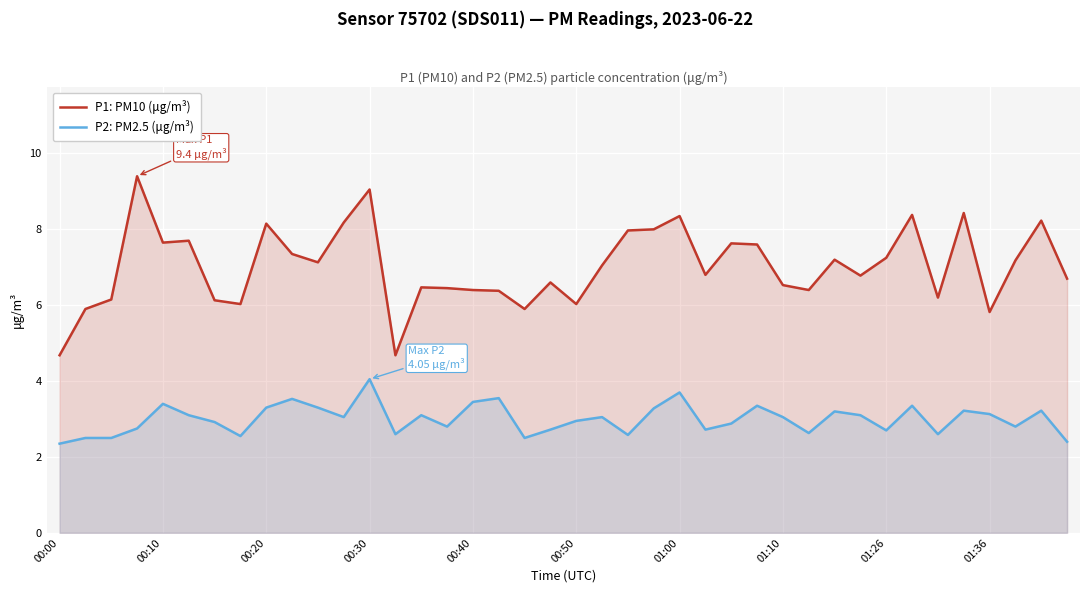

Reading left to right, extract all data points from this chart.

P1: PM10 (μg/m³): 4.7	5.9	6.2	9.4	7.7	7.7	6.1	6.0	8.2	7.3	7.1	8.2	9.1	4.7	6.5	6.5	6.4	6.4	5.9	6.6	6.0	7.0	8.0	8.0	8.3	6.8	7.6	7.6	6.5	6.4	7.2	6.8	7.2	8.4	6.2	8.4	5.8	7.2	8.2	6.7
P2: PM2.5 (μg/m³): 2.4	2.5	2.5	2.8	3.4	3.1	2.9	2.5	3.3	3.5	3.3	3.0	4.0	2.6	3.1	2.8	3.5	3.5	2.5	2.7	3.0	3.0	2.6	3.3	3.7	2.7	2.9	3.4	3.0	2.6	3.2	3.1	2.7	3.4	2.6	3.2	3.1	2.8	3.2	2.4